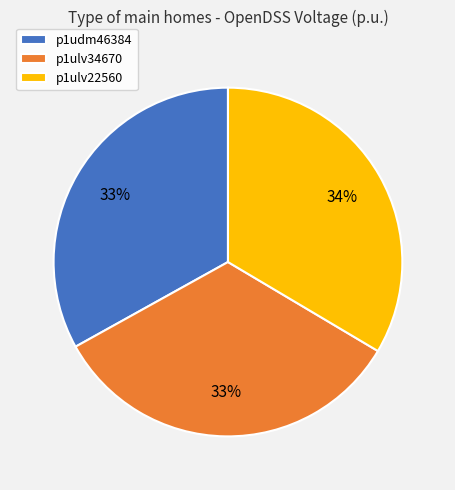

To the nearest percent, what is the combined percentage of p1udm46384 and p1ulv34670?

66%